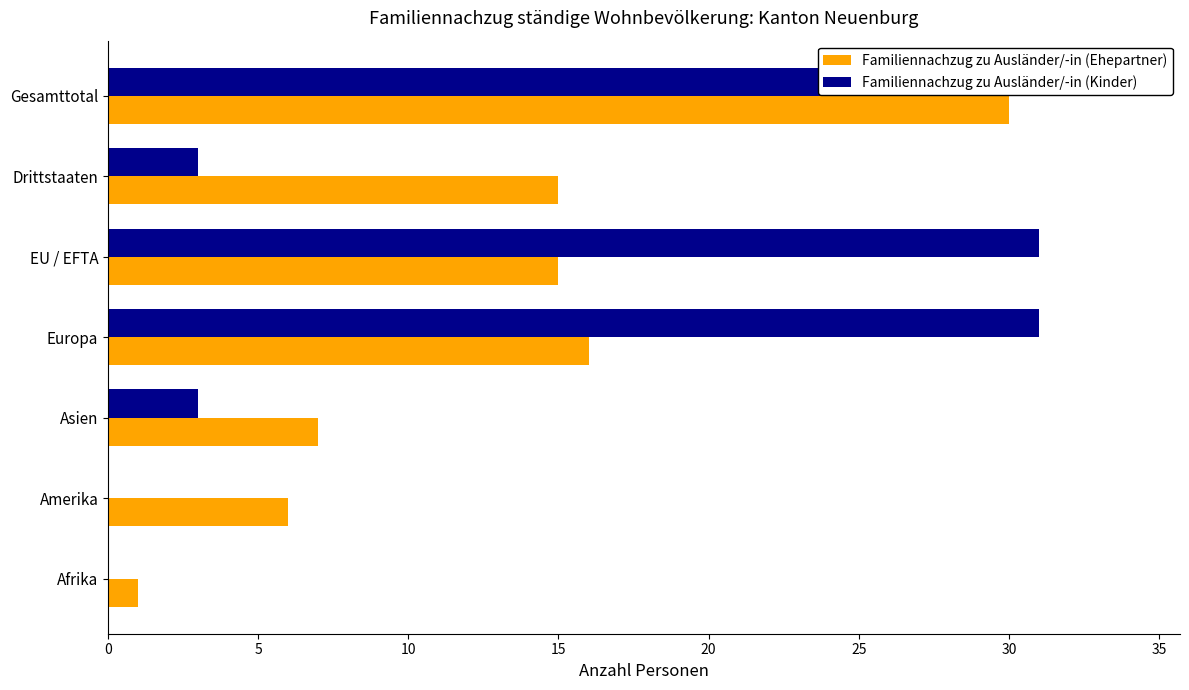

Does the chart contain any negative values?

No